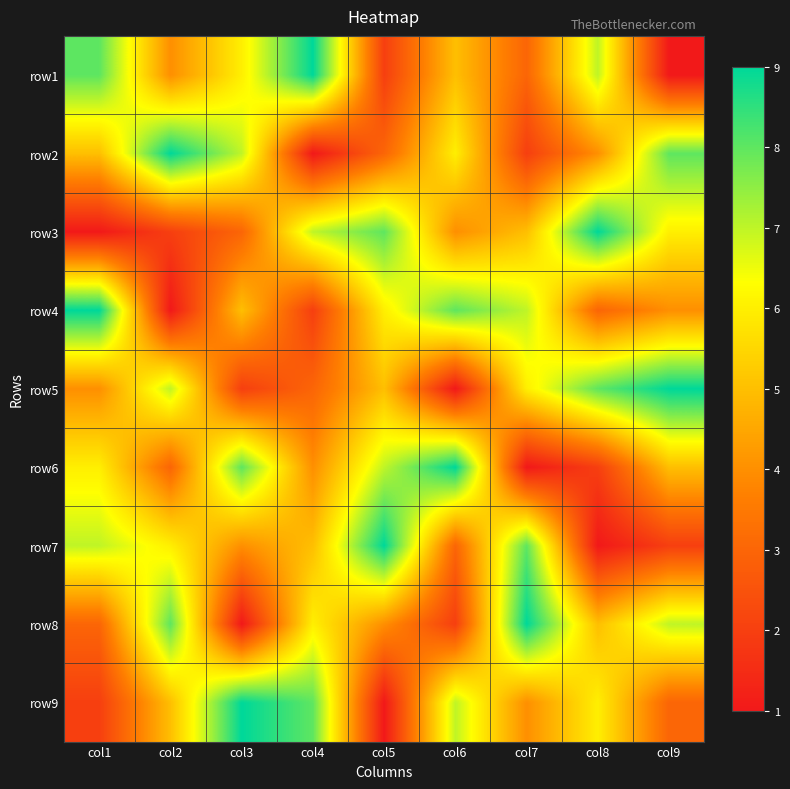

Reading left to right, transcribe all the data shown in this chart.

row1: col1=8	col2=4	col3=6	col4=9	col5=2	col6=5	col7=3	col8=7	col9=1
row2: col1=5	col2=9	col3=7	col4=1	col5=3	col6=6	col7=2	col8=4	col9=8
row3: col1=1	col2=2	col3=3	col4=7	col5=8	col6=4	col7=5	col8=9	col9=6
row4: col1=9	col2=1	col3=5	col4=2	col5=6	col6=8	col7=7	col8=3	col9=4
row5: col1=4	col2=7	col3=2	col4=3	col5=5	col6=1	col7=6	col8=8	col9=9
row6: col1=6	col2=3	col3=8	col4=4	col5=7	col6=9	col7=1	col8=2	col9=5
row7: col1=7	col2=6	col3=4	col4=5	col5=9	col6=3	col7=8	col8=1	col9=2
row8: col1=3	col2=8	col3=1	col4=6	col5=4	col6=2	col7=9	col8=5	col9=7
row9: col1=2	col2=5	col3=9	col4=8	col5=1	col6=7	col7=4	col8=6	col9=3